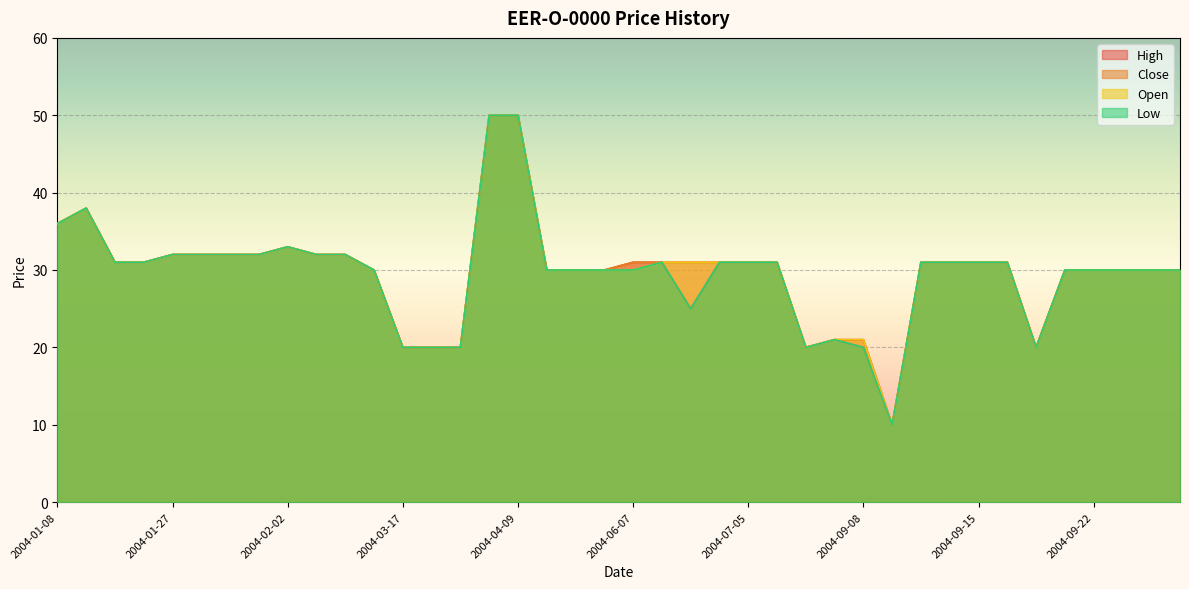

Which series has the largest total across all categories?

High